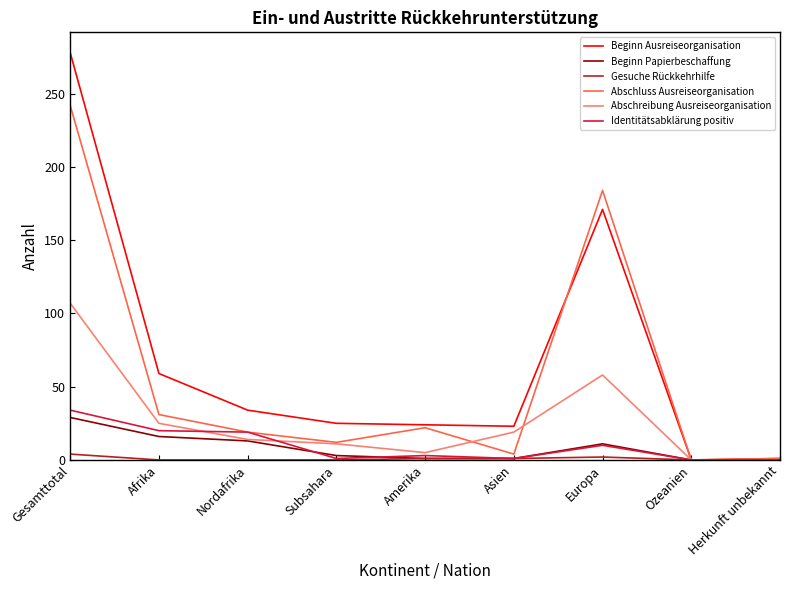

Does the chart have visible grid lines?

No